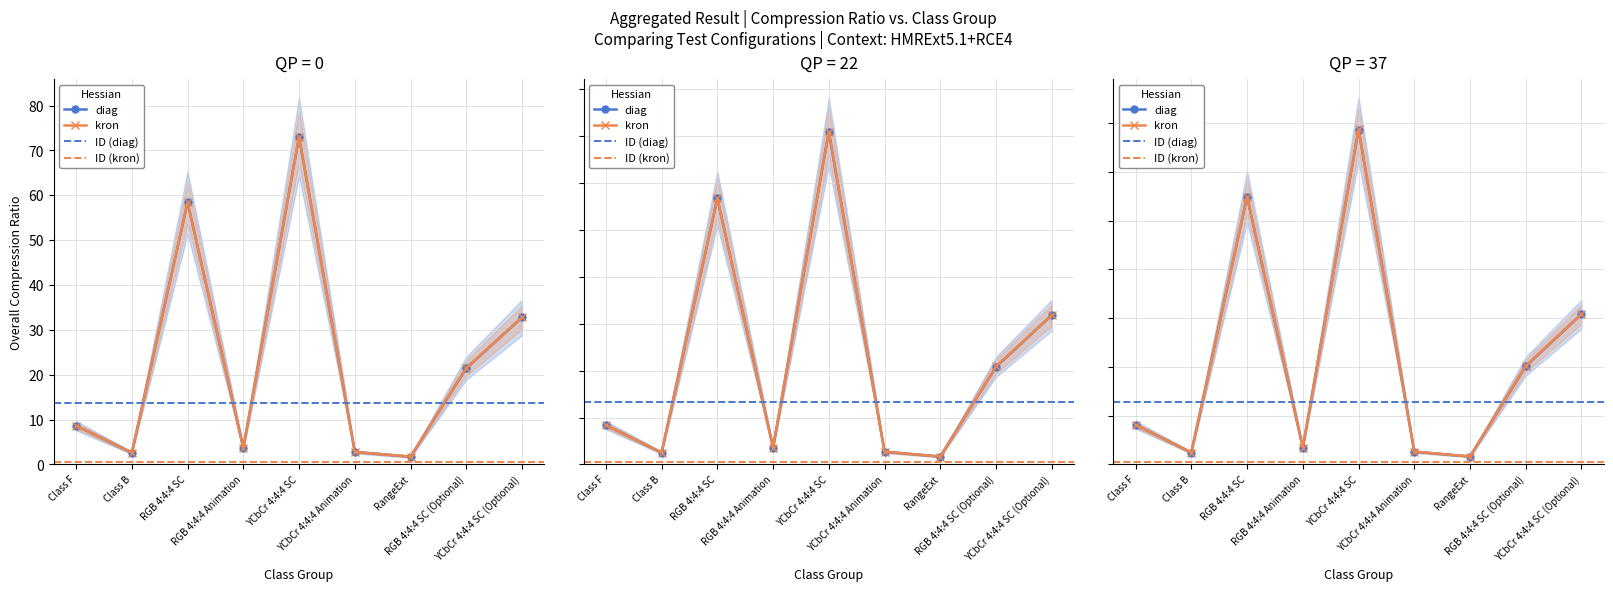

Reading left to right, extract all data points from this chart.

Overall Comp. ratio Test1: 8.6	2.6	58.4	3.7	73.1	2.8	1.7	21.4	32.8
Overall Comp. ratio Test2: 8.6	2.6	58.4	3.7	73.1	2.8	1.7	21.5	32.8